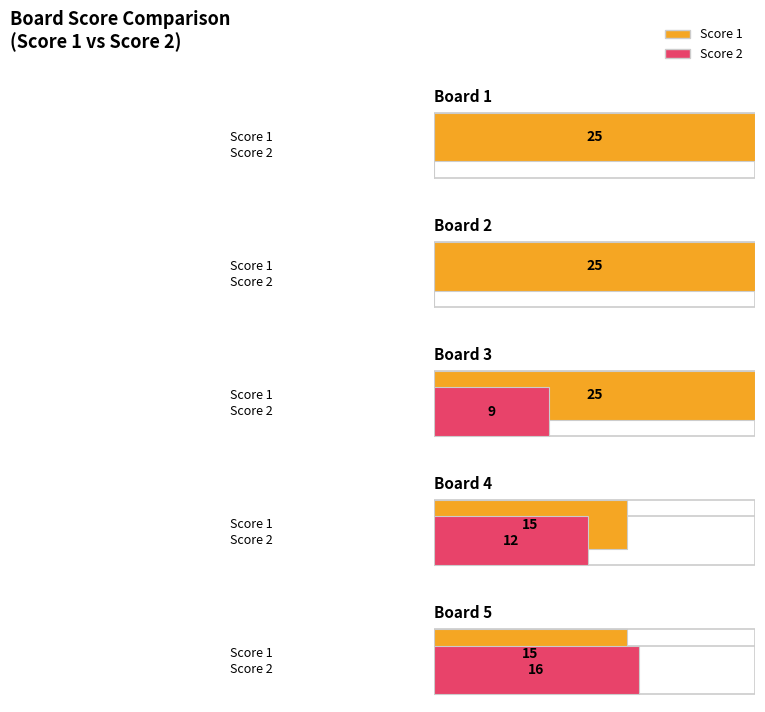

Which category has the highest value in the Score 1 series?

Board 1